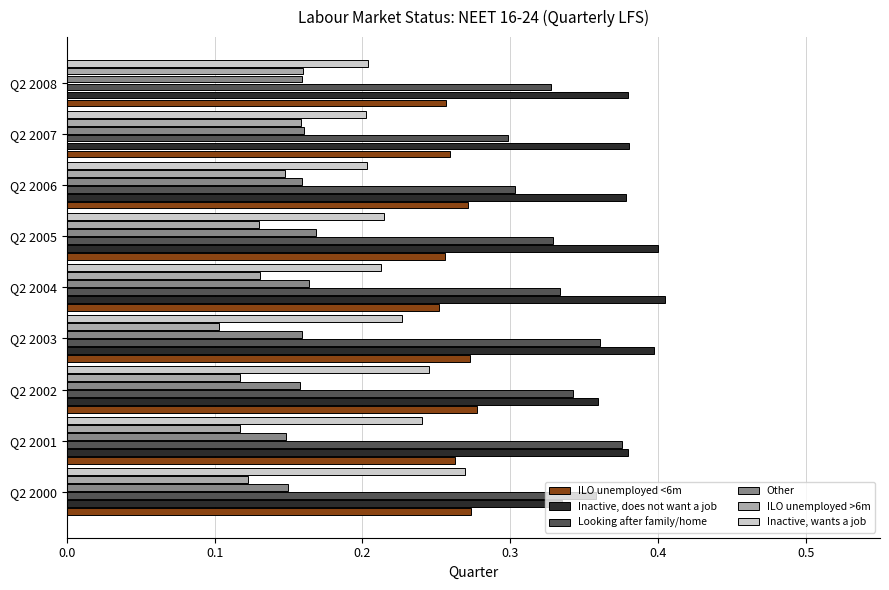

Is it true that Inactive, wants a job equals 0.2 at Q2 2001?

True